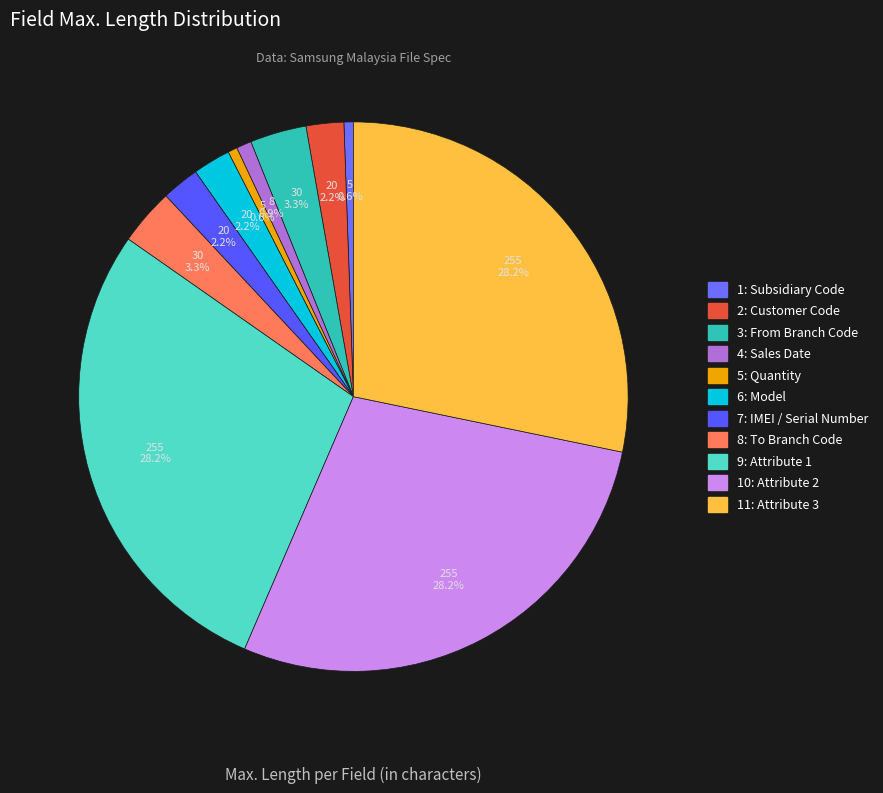

Count the number of slices in the pie.

11